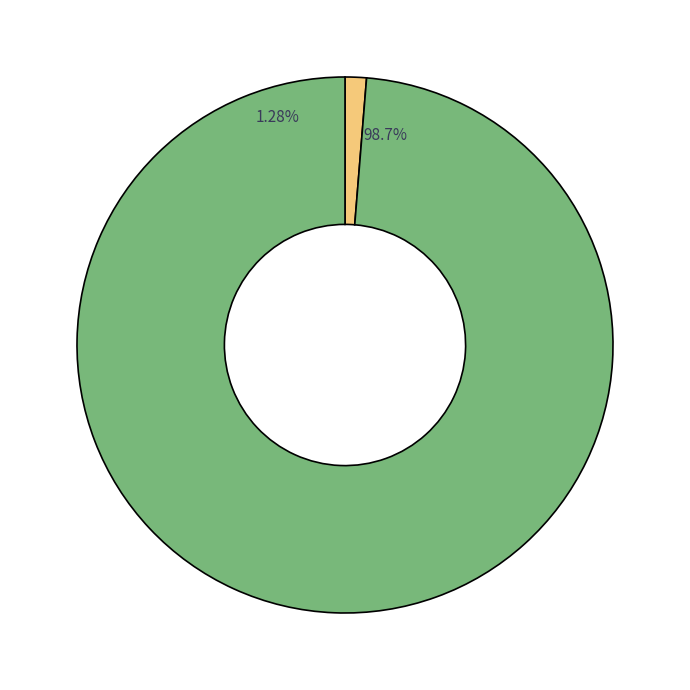

What percentage is the ORDERLY ROOM AND RESIDENCE slice, to the nearest percent?

1%